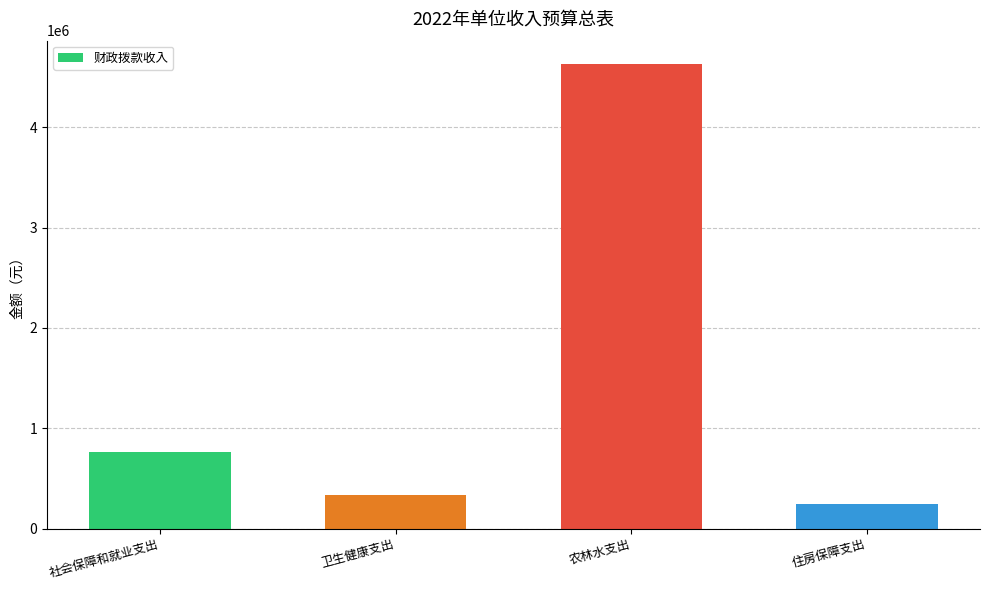

Reading left to right, list all the values displayed in this chart.

社会保障和就业支出=761100	卫生健康支出=335800	农林水支出=4630300	住房保障支出=242000